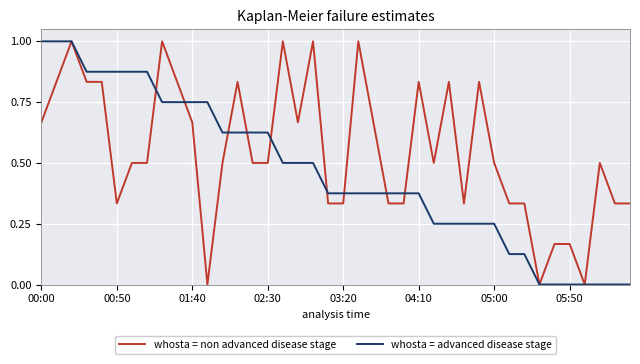

What is the highest value of the whosta = non advanced disease stage series?

1.0